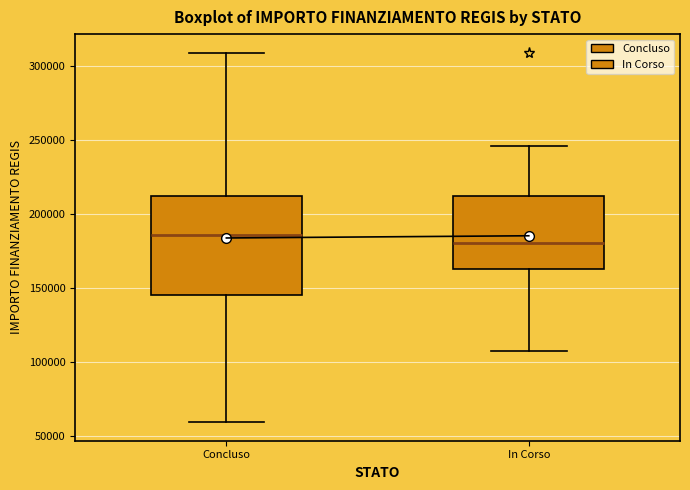

Where is the lower edge of the box for In Corso on the y-axis? The values are not printed on the chart, so give them approximately, as read against the axis.

165000